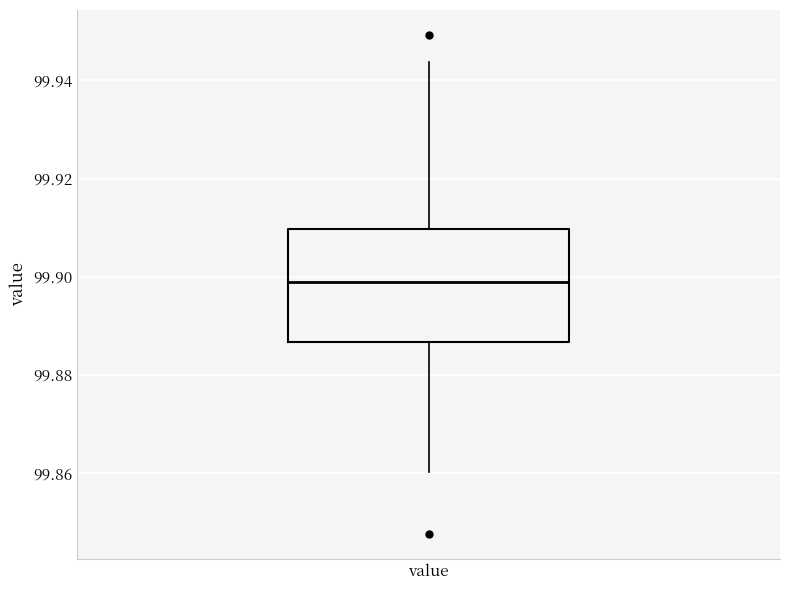

Transcribe this box plot: give where the median line is, the range the box spans, and where the two whiskers end, as read against the y-axis. The values are not printed on the chart, so give them approximately, as read against the axis.

median 99.898, box 99.886 to 99.910, whiskers 99.860 to 99.944